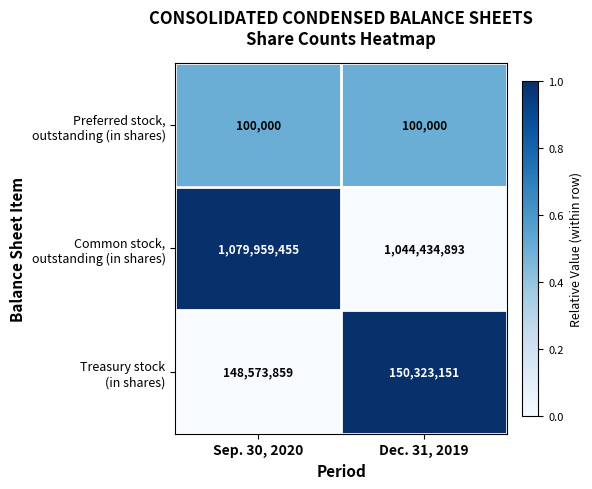

What is the spread (max minus min) of values at Sep. 30, 2020?

1079859455